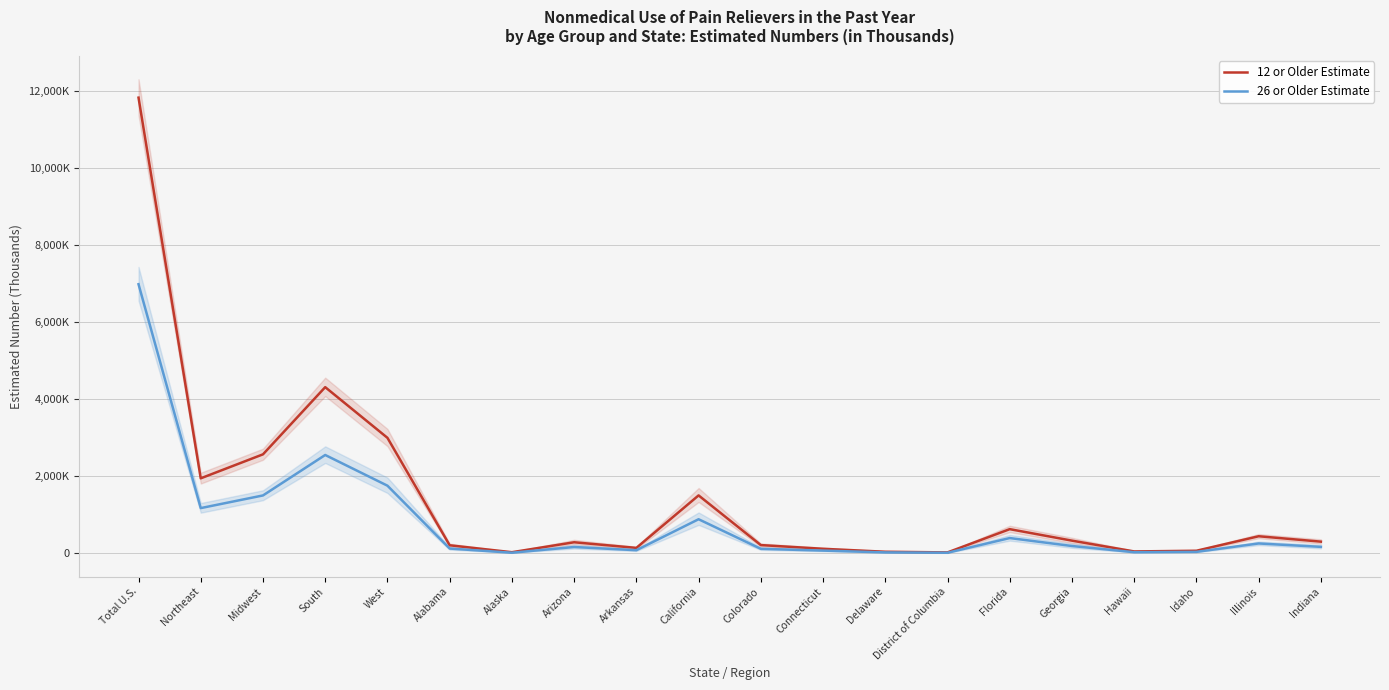

Is it true that 12 or Older Estimate equals 886 at Midwest?

False